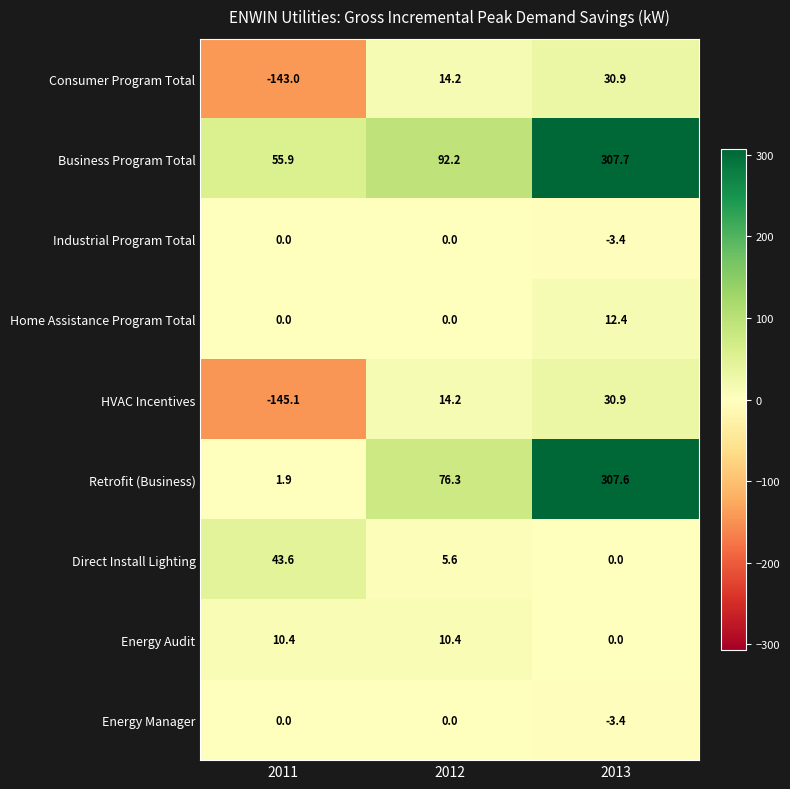

How many data points does each series have?

3